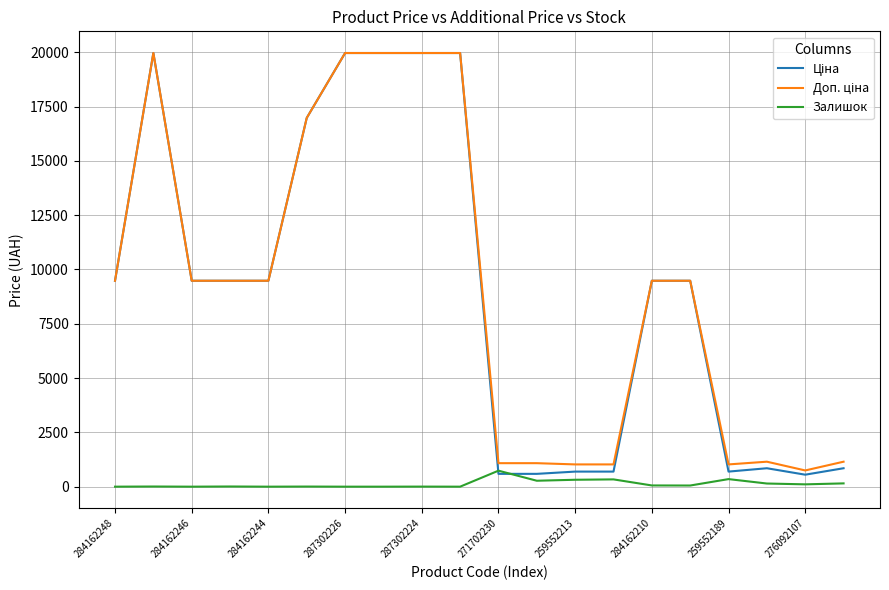

What is the greatest value displayed?

19964.2